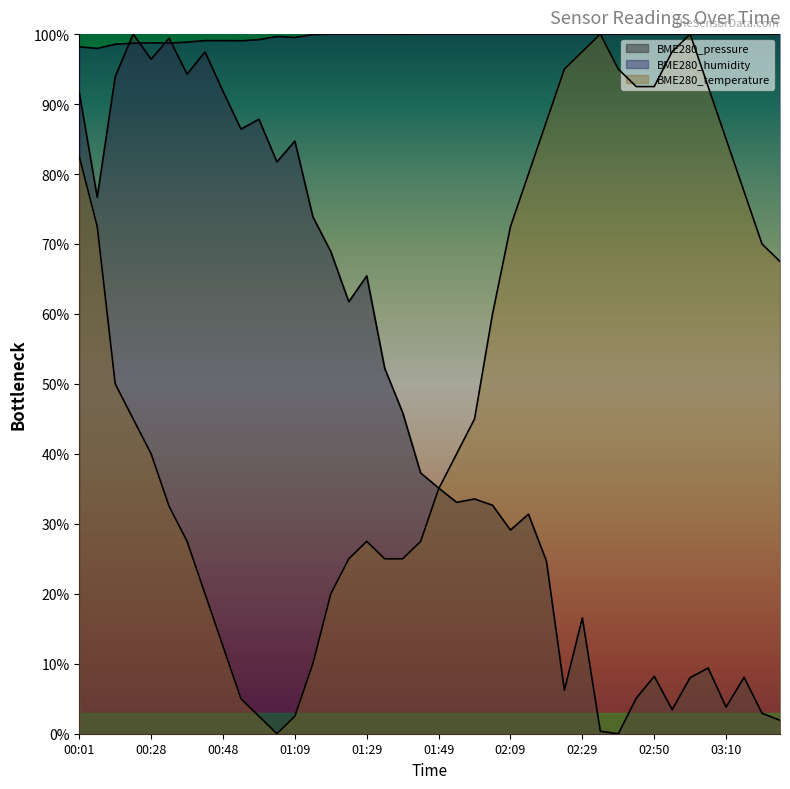

What position from the left is 03:05?

36